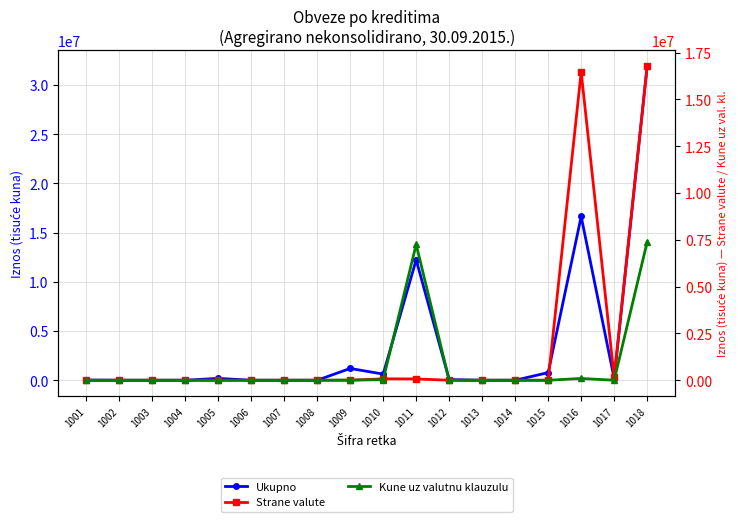

At how many categories does at least one series exceed 10885070?

3